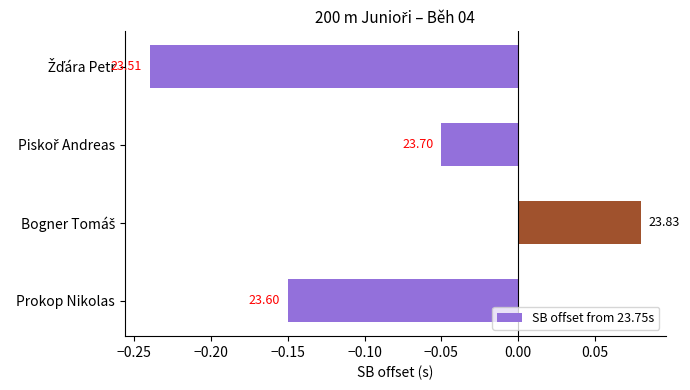

What is the average value?

-0.1